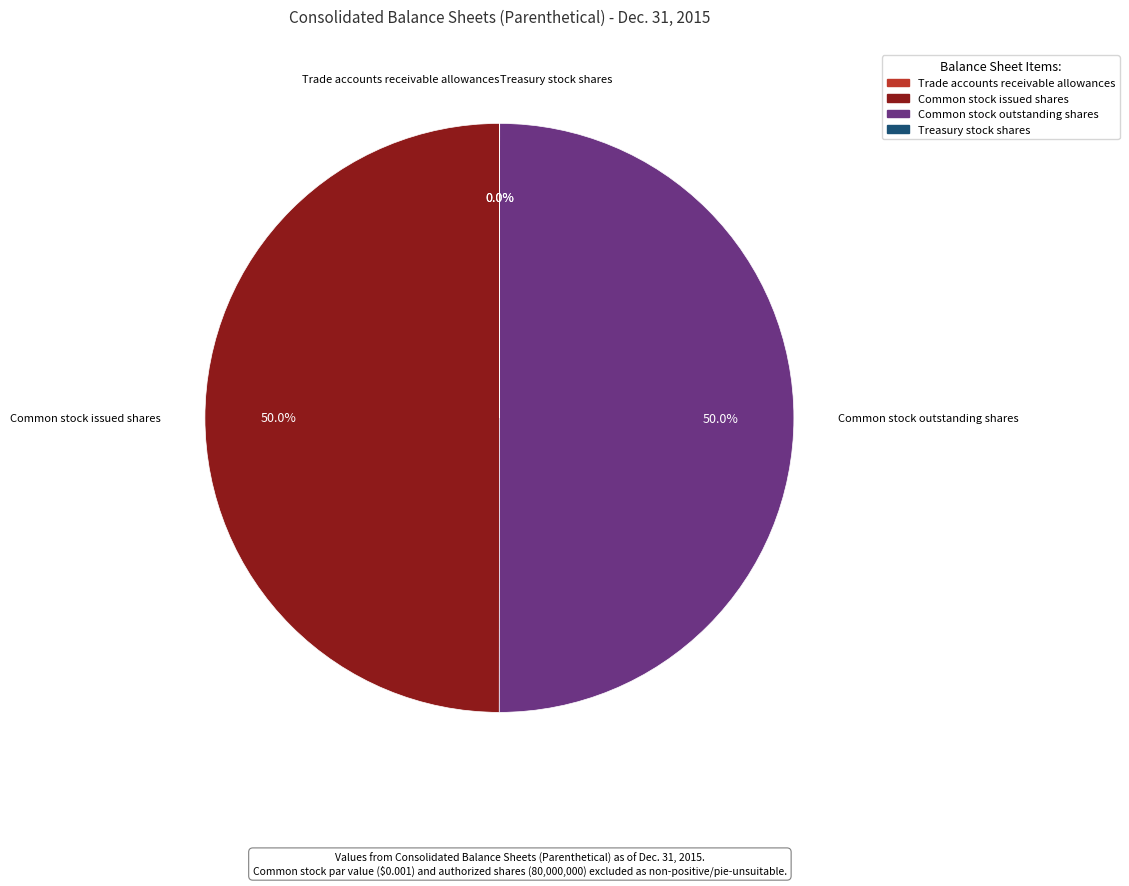

To the nearest percent, what percentage of the pie is Common stock outstanding shares?

50%